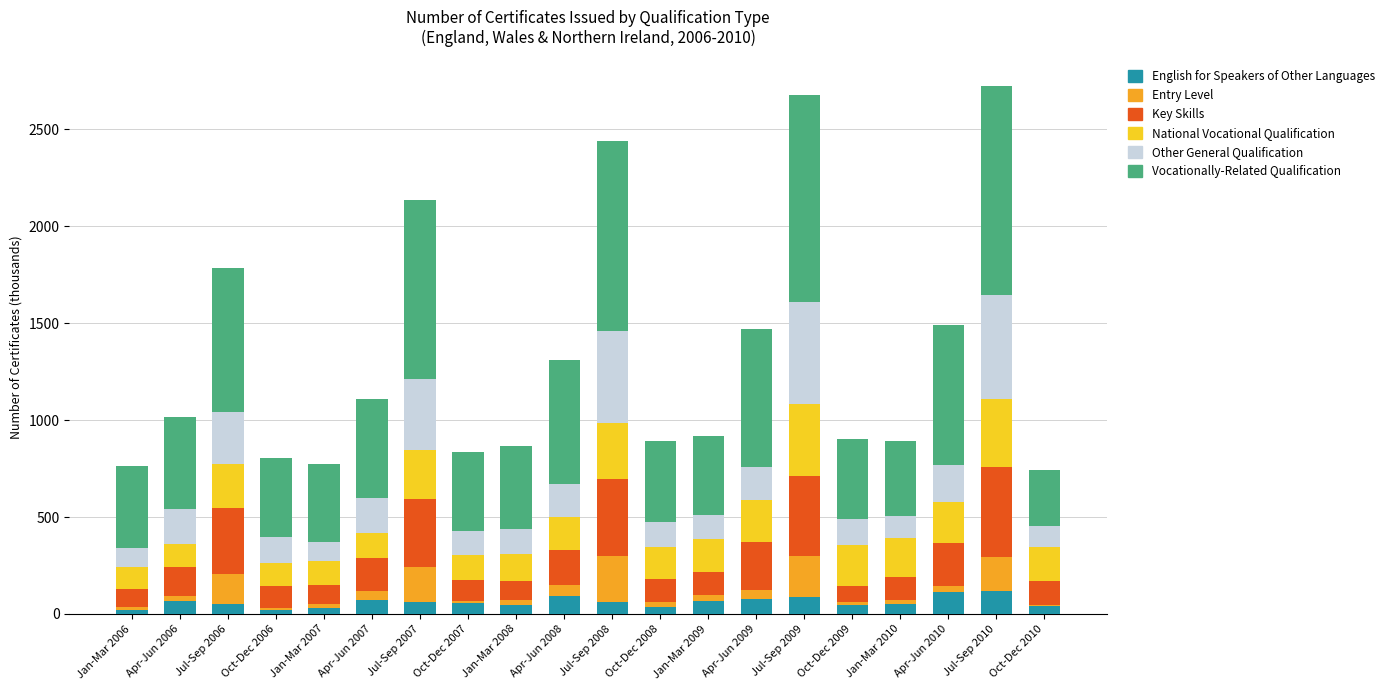

True or false: English for Speakers of Other Languages has a value of 30.4 at Jan-Mar 2007.

True